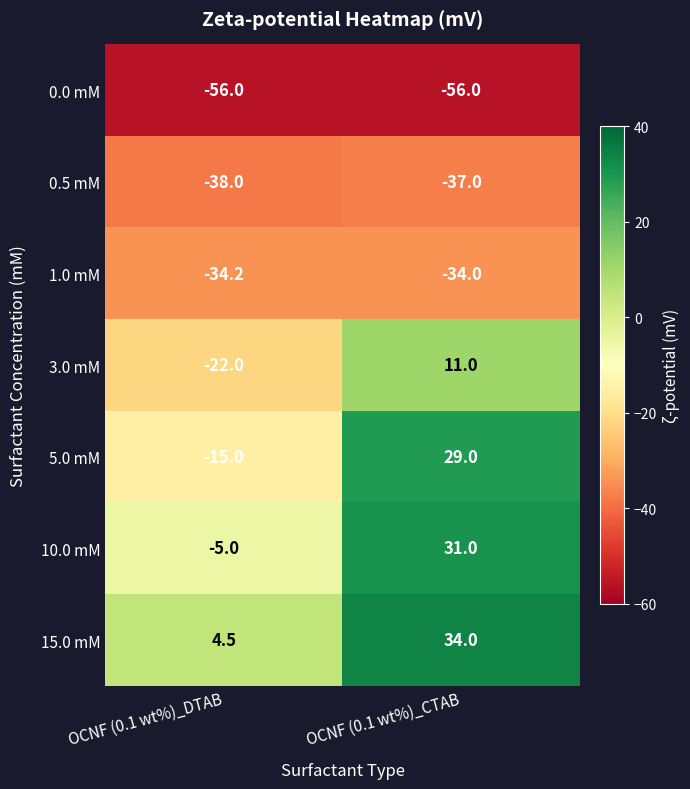

List the series in order of their peak value, highest first.

15.0 mM, 10.0 mM, 5.0 mM, 3.0 mM, 1.0 mM, 0.5 mM, 0.0 mM